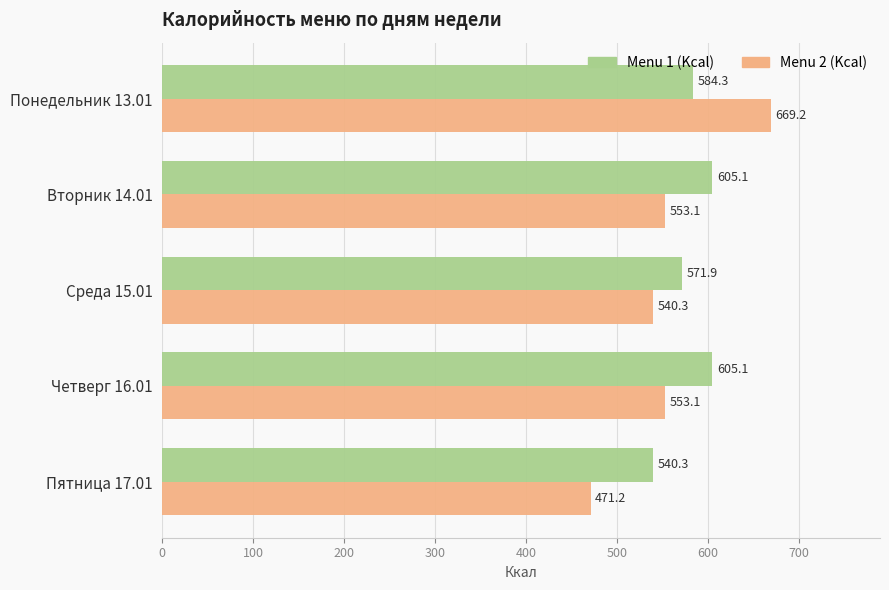

Which series has the widest spread of values?

Menu 2 (Kcal)